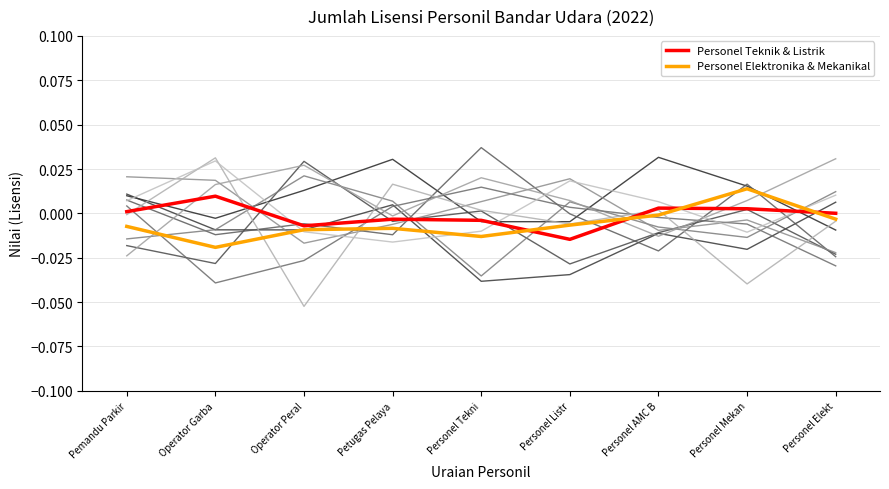

True or false: Personel Elektronika & Mekanikal and Personel Teknik & Listrik intersect in this chart.

True